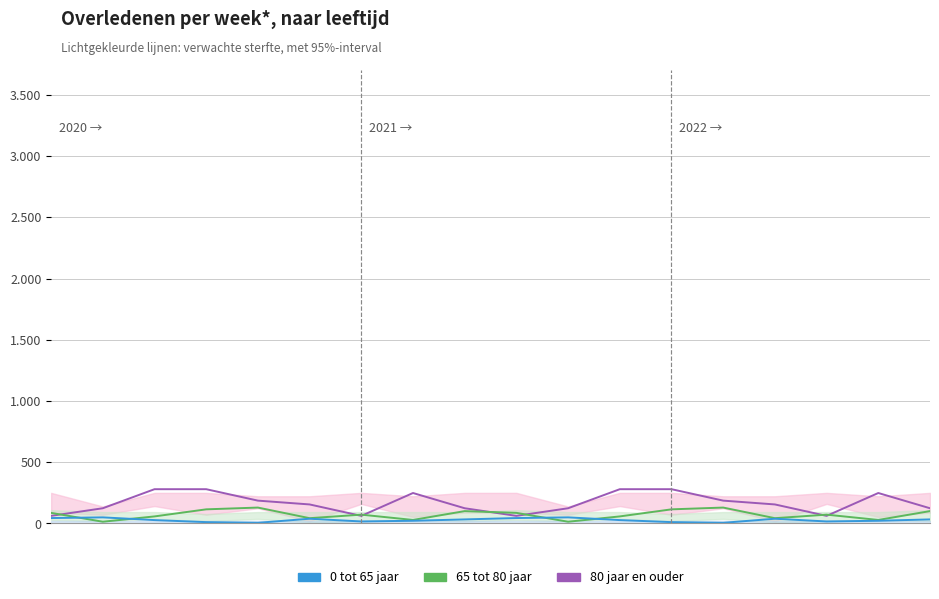

At which category does 65 tot 80 jaar reach its first local valley?

2